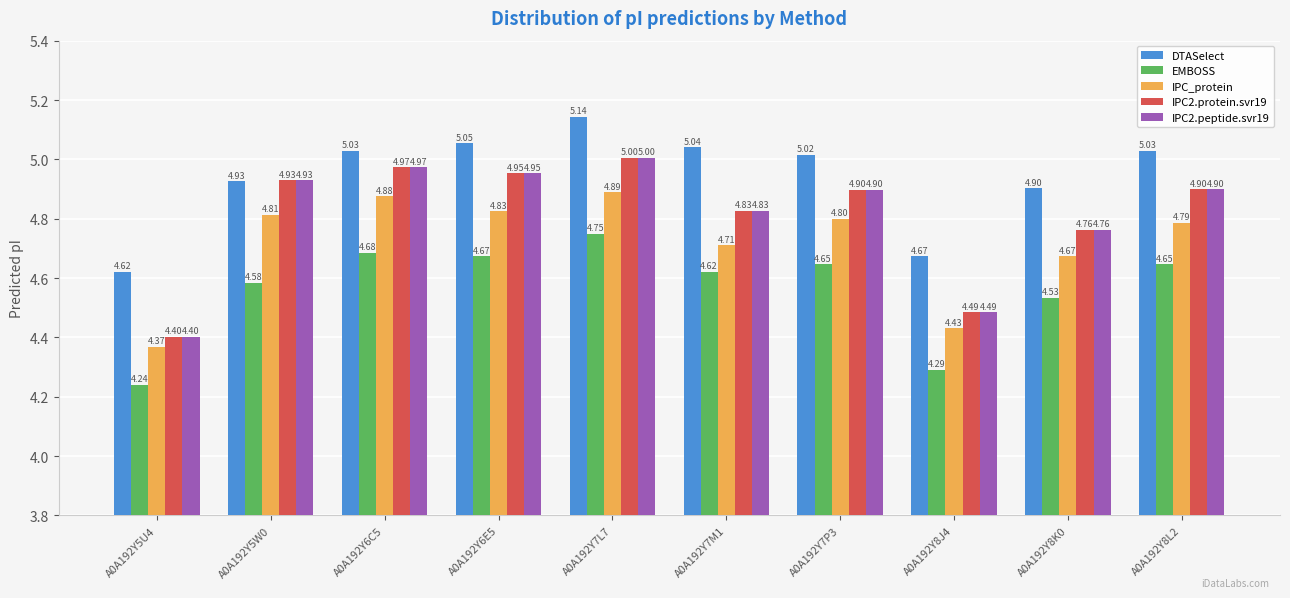

What is the difference between the highest and lowest values at A0A192Y7M1?

0.4